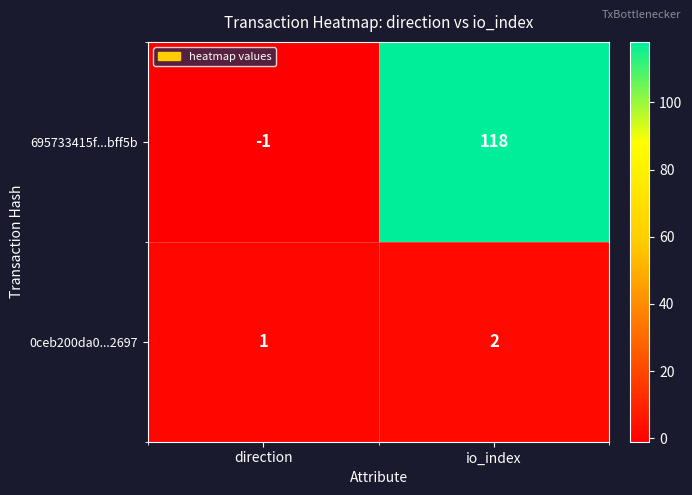

Which series has the largest total across all categories?

695733415f...bff5b